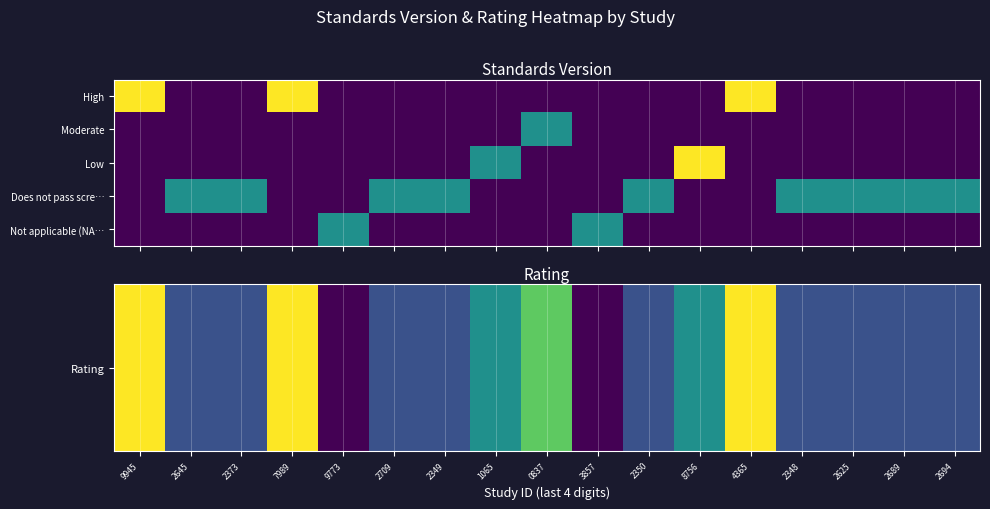

How many categories are shown in the chart?

17